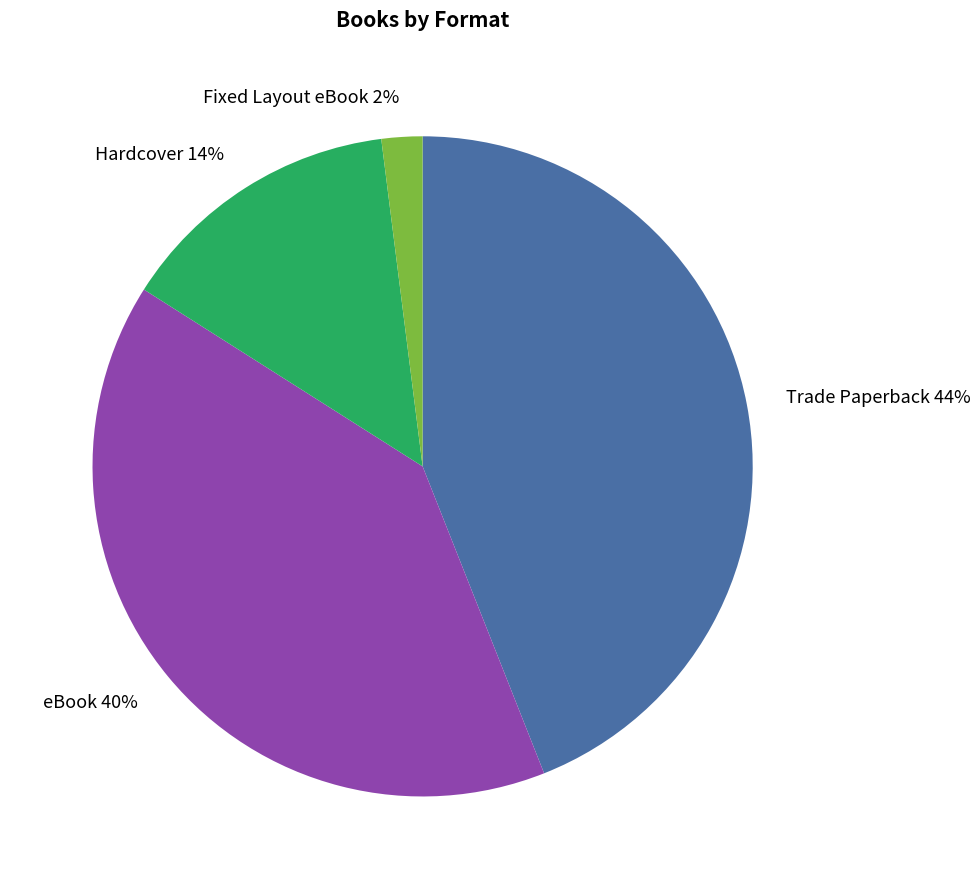

Is the sum of Trade Paperback and Fixed Layout eBook greater than half?

No